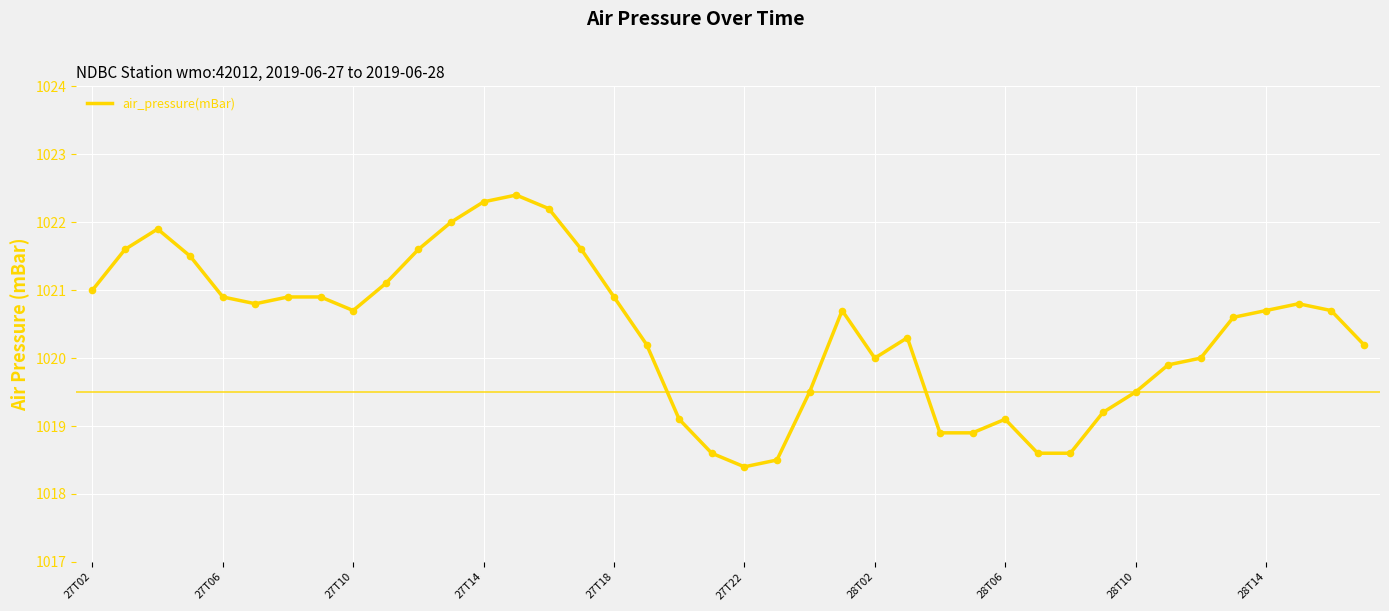

What is the difference between the maximum and minimum values?

4.0